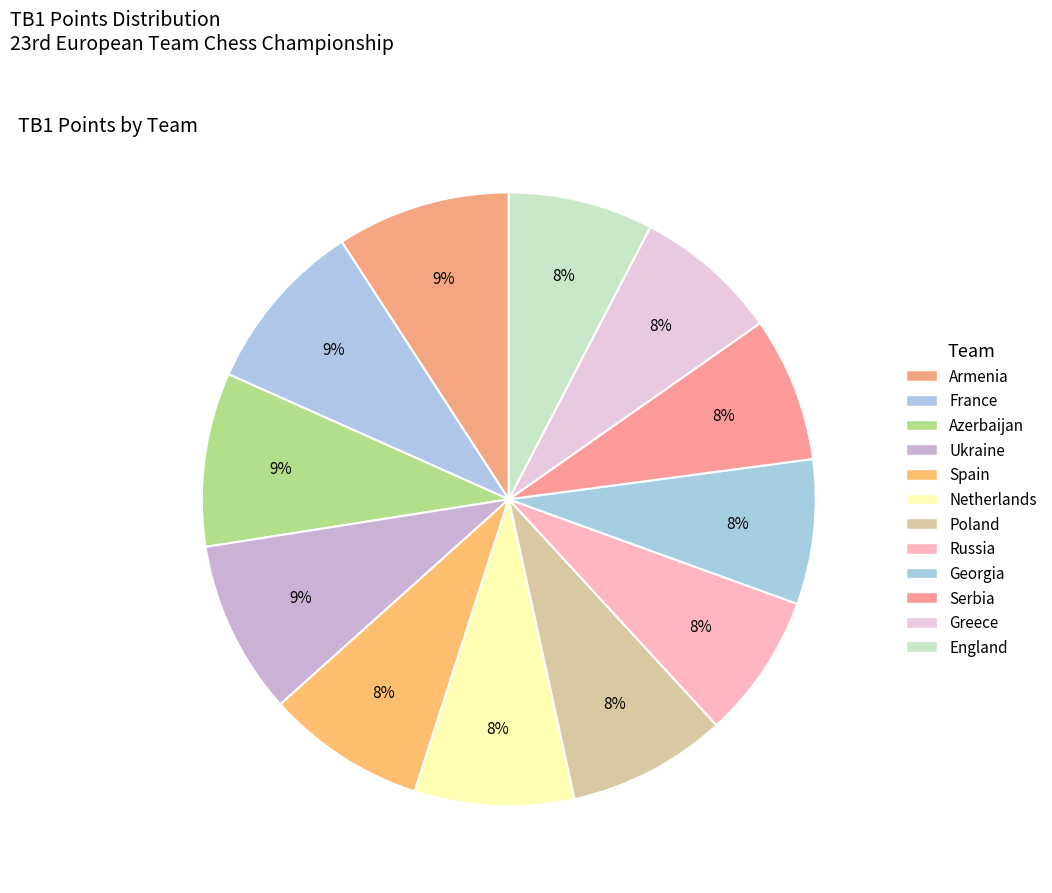

Is it true that Spain is 22% of the pie?

False